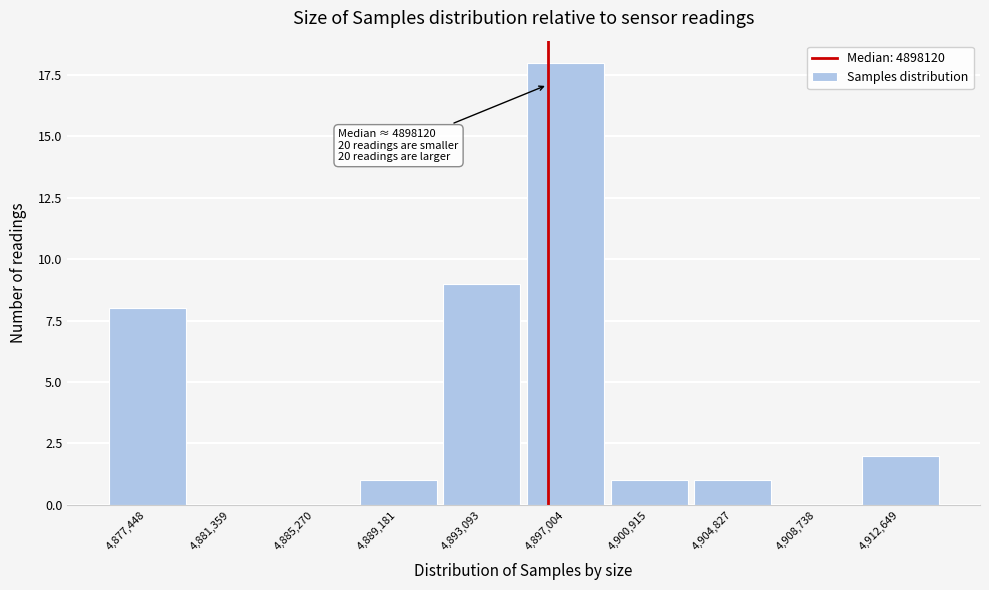

Reading left to right, list all the values displayed in this chart.

4,877,448=8	4,881,359=0	4,885,270=0	4,889,181=1	4,893,093=9	4,897,004=18	4,900,915=1	4,904,827=1	4,908,738=0	4,912,649=2